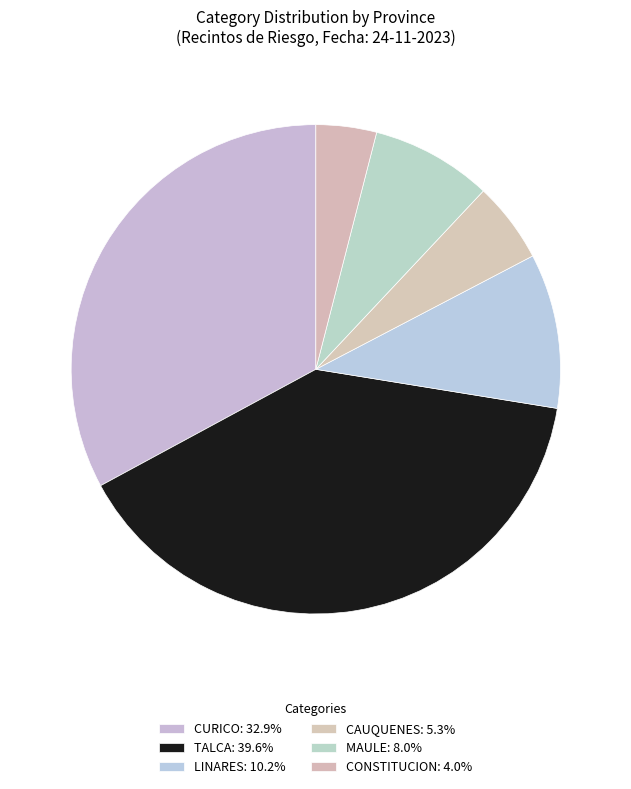

Count the number of slices in the pie.

6